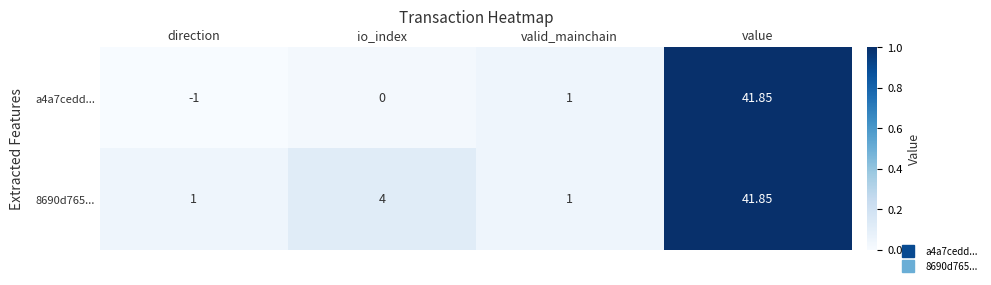

Is the value of 8690d765... at valid_mainchain greater than the value of a4a7cedd... at io_index?

Yes